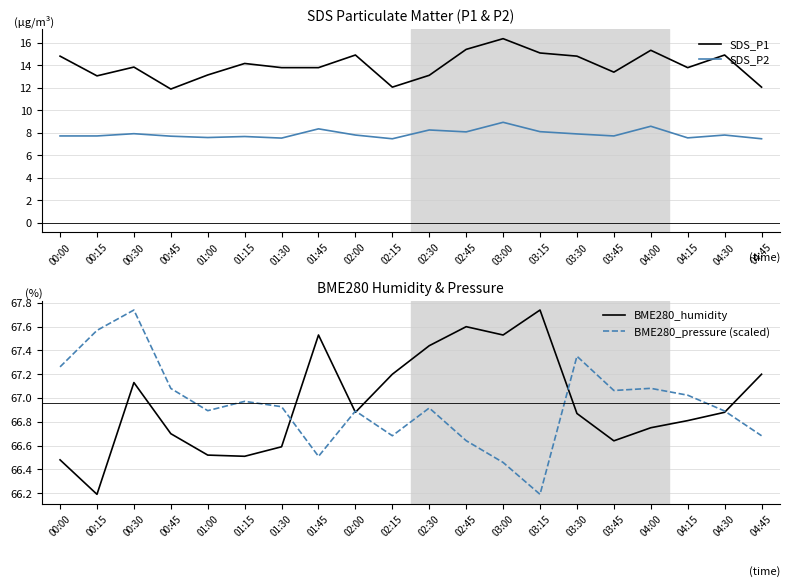

What are all the series names shown in the legend?

SDS_P1, SDS_P2, BME280_humidity, BME280_pressure (scaled)